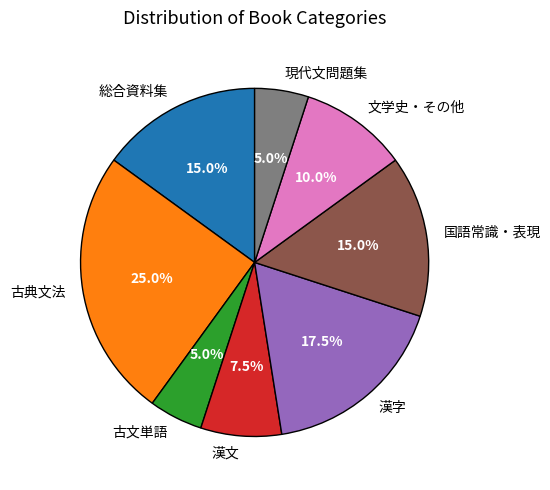

The 総合資料集 slice represents 15% of the pie. True or false?

True